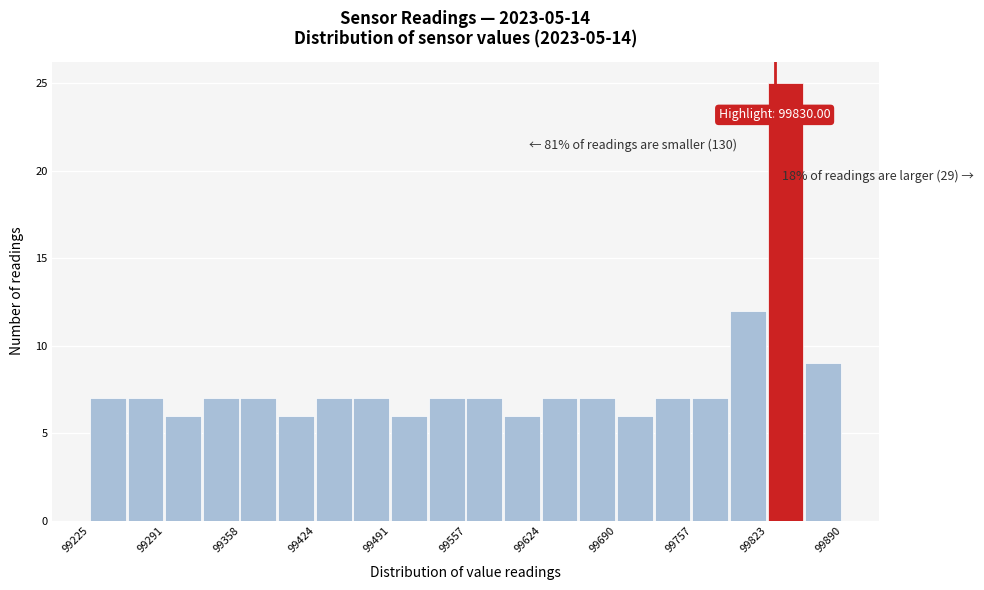

Read against the x-axis, roughly where is the centre of the tallest bar?

99840